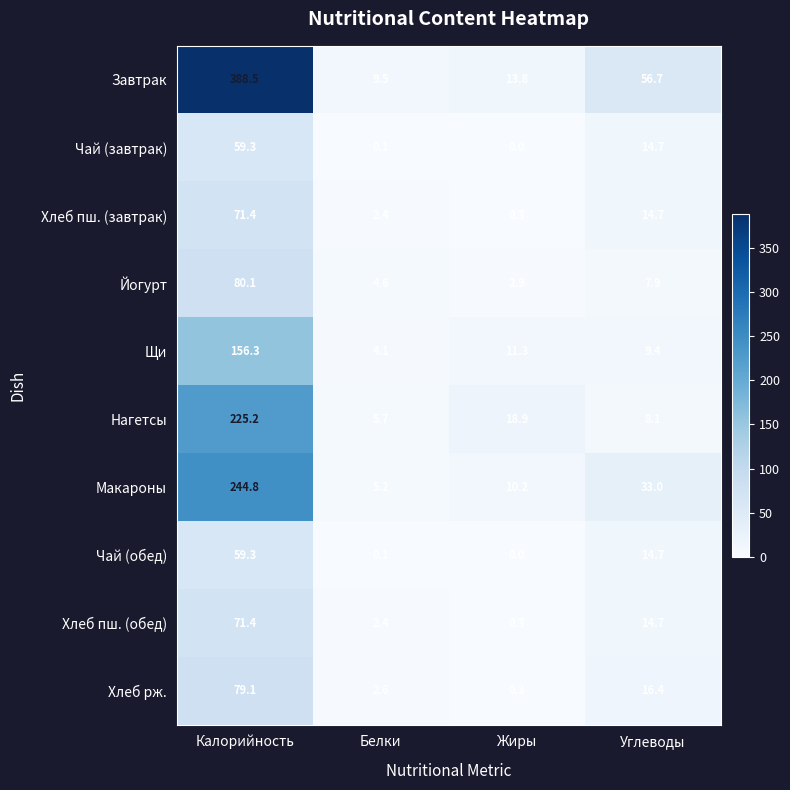

Rank the categories by Чай (завтрак) value from lowest to highest.

Жиры, Белки, Углеводы, Калорийность